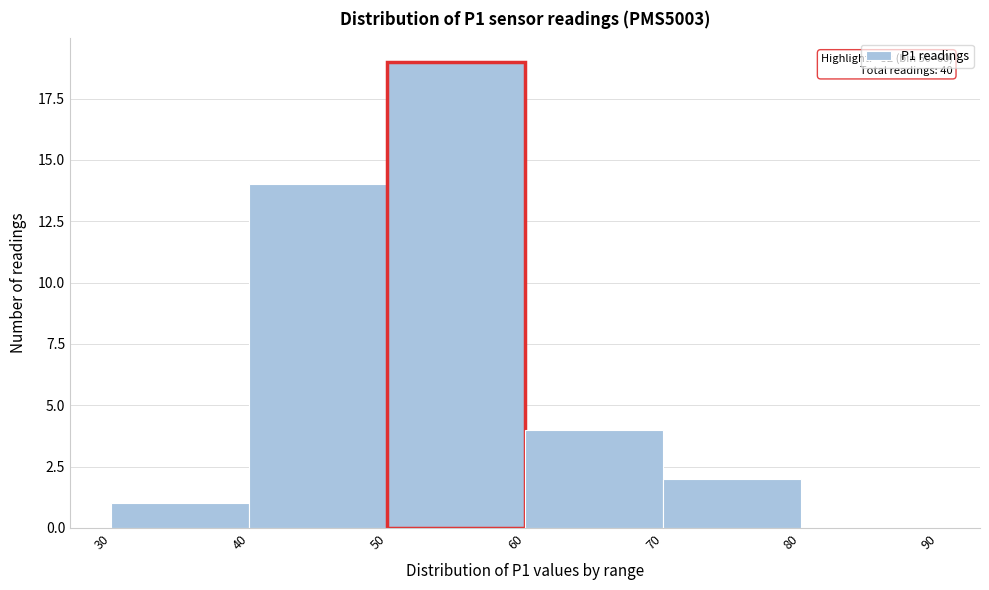

Which range on the x-axis has the tallest bar?

50 to 60